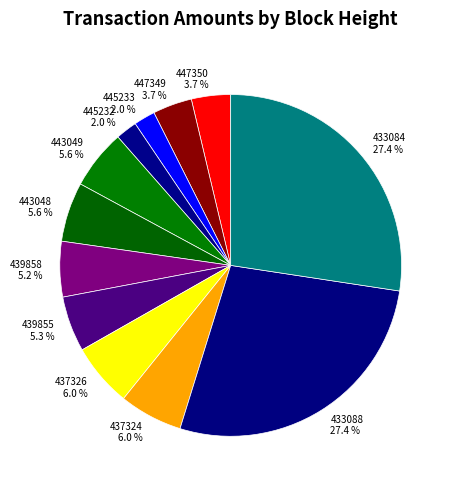

The 445232 slice represents 11% of the pie. True or false?

False